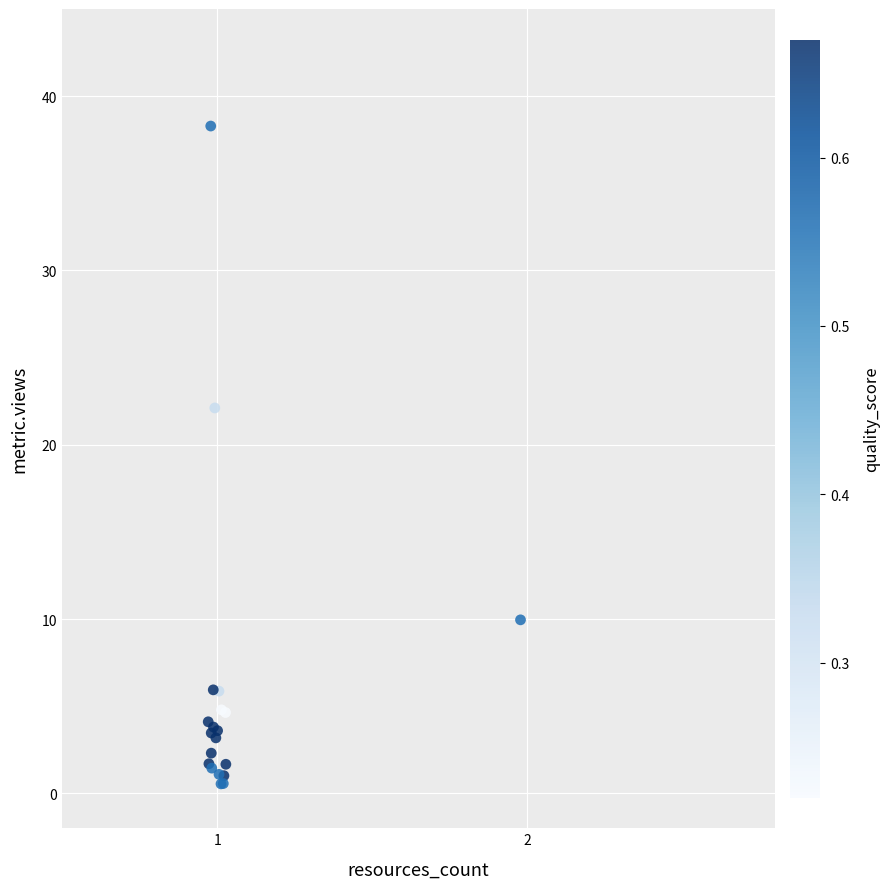

What Y value in the scatter plot is closest to 19?

22.1